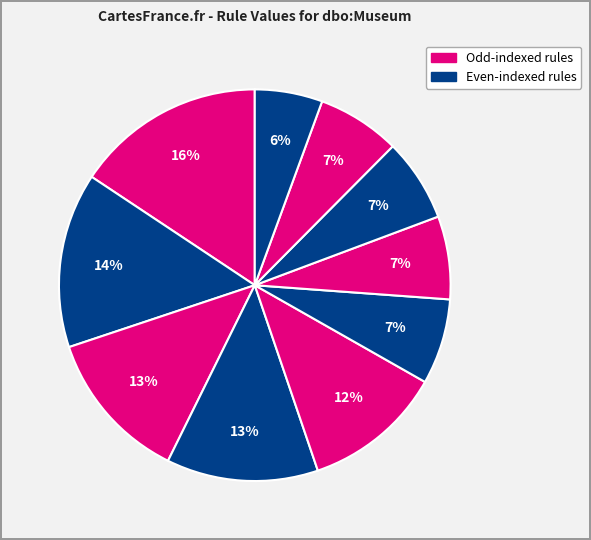

How many segments does this pie chart have?

10